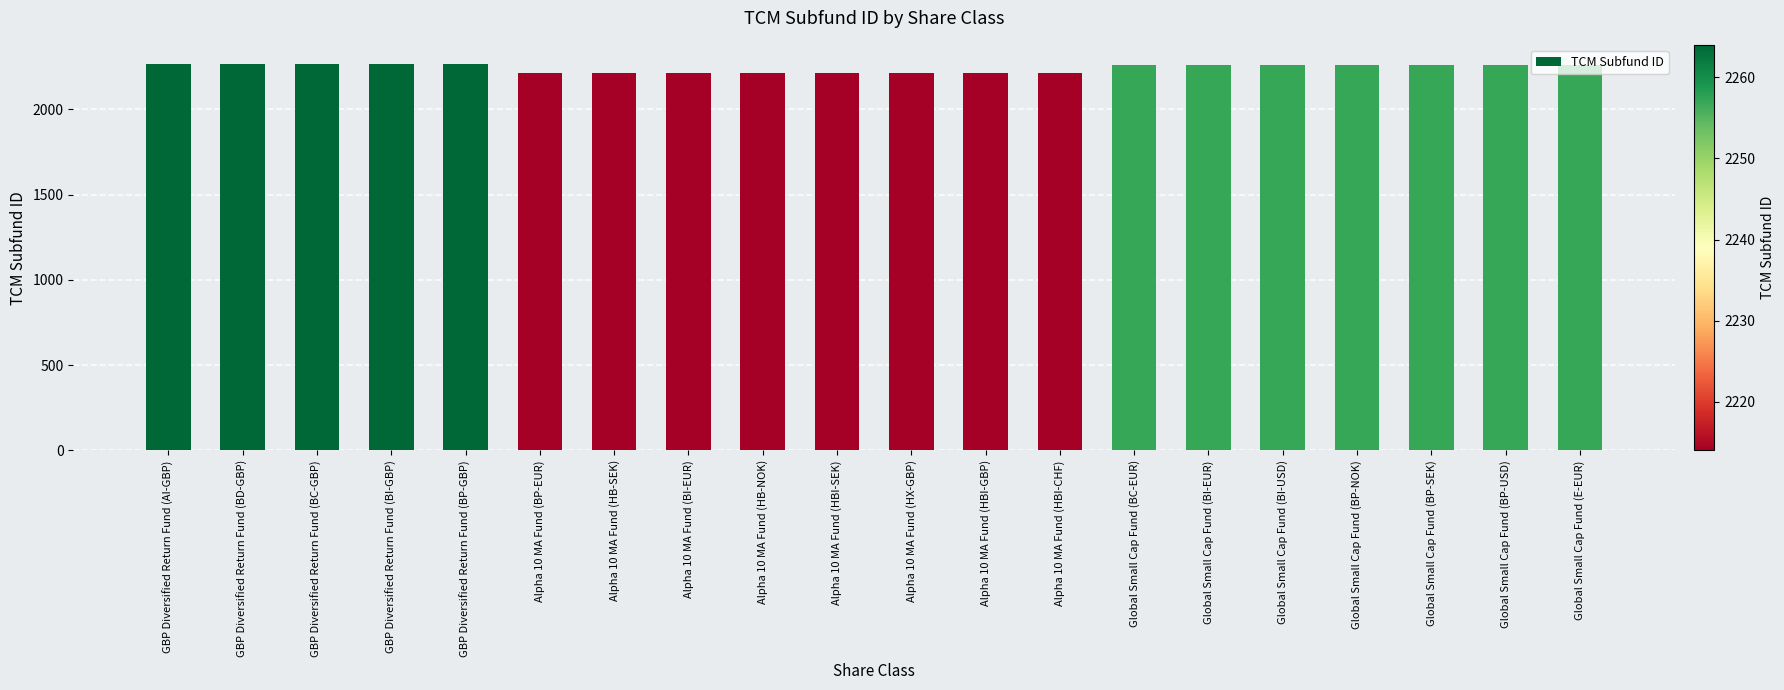

Is it true that the value at Alpha 10 MA Fund (HBI-GBP) is 3441?

False